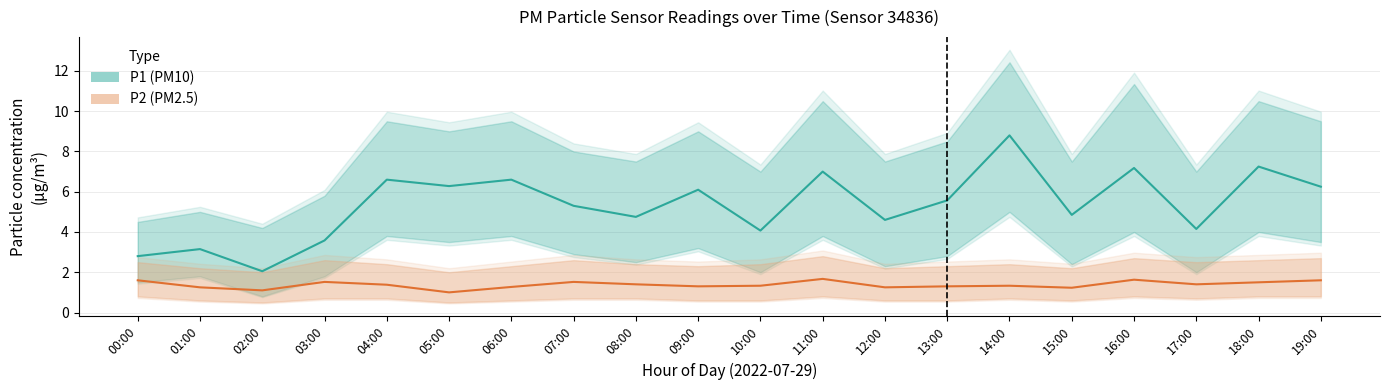

At how many categories does at least one series exceed 2?

20